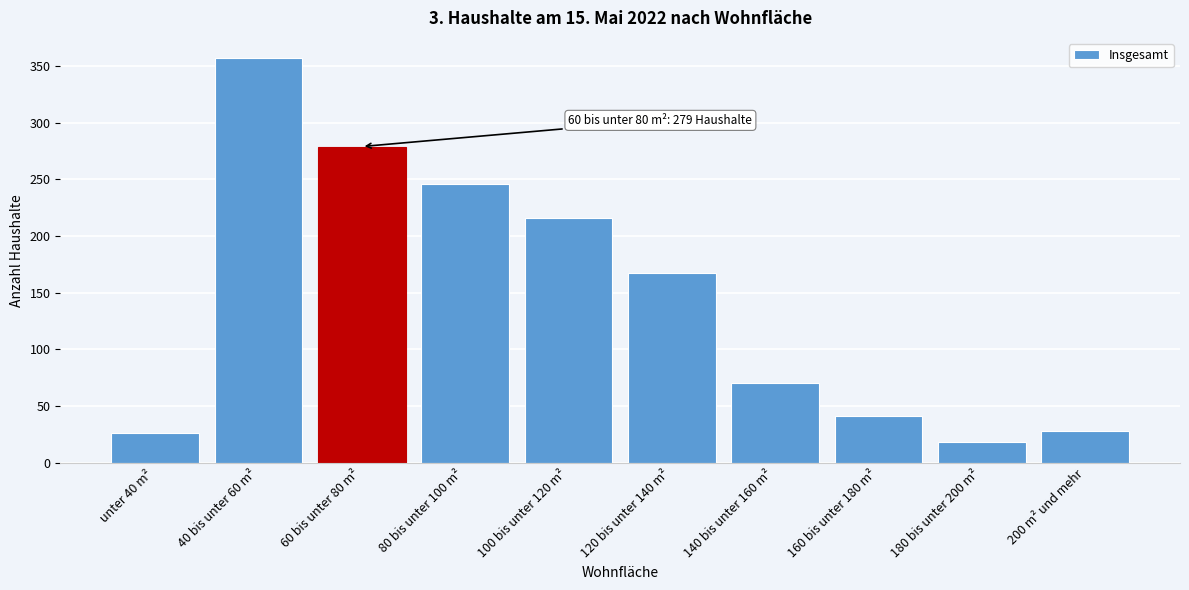

Reading right to left, what are all the values shown in this chart?

28	18	41	70	167	216	246	279	357	26